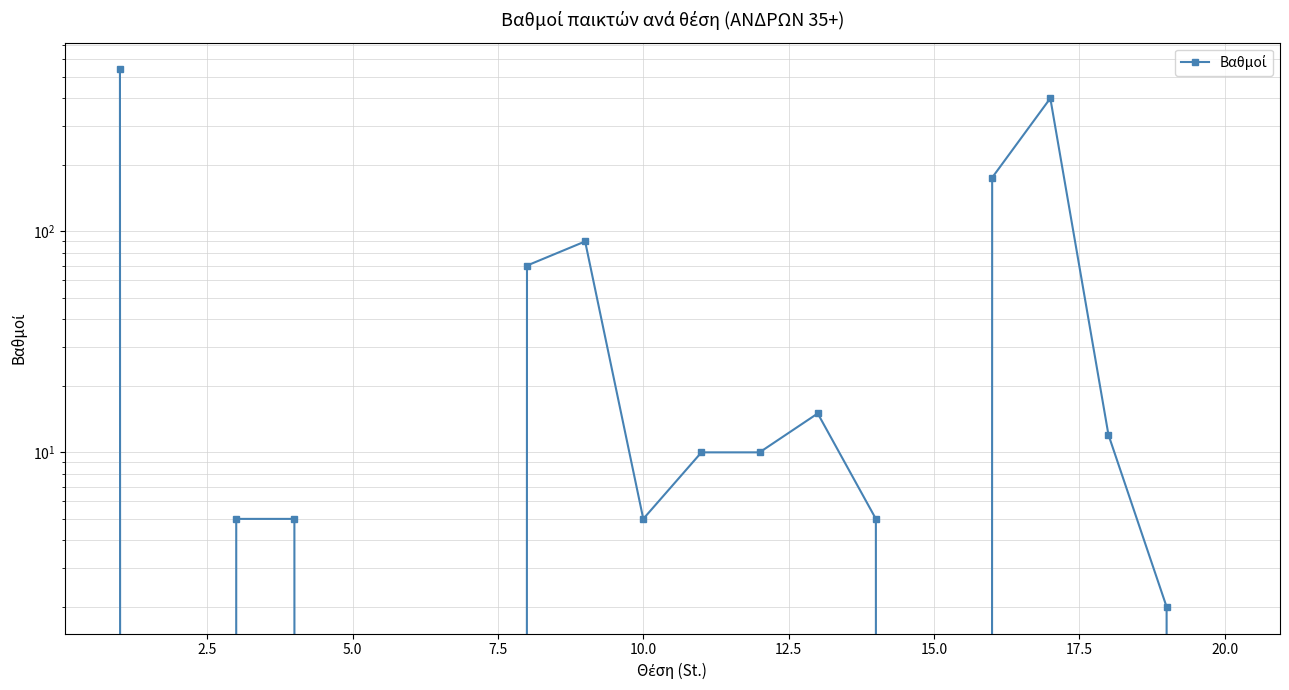

How many data points does each series have?

20